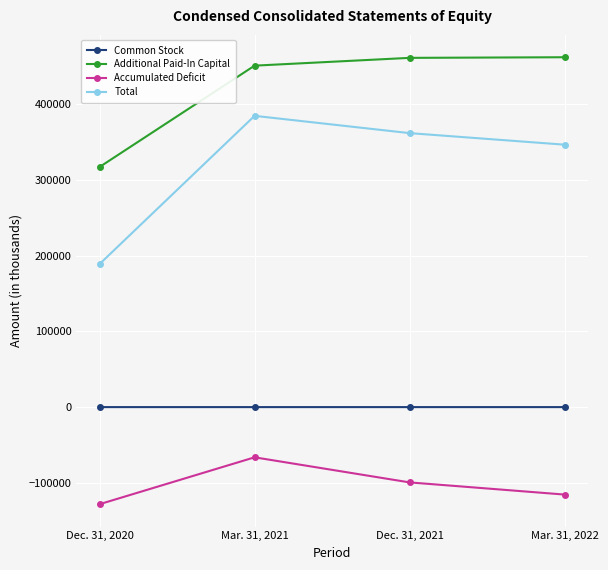

Which category has the lowest value in the Additional Paid-In Capital series?

Dec. 31, 2020